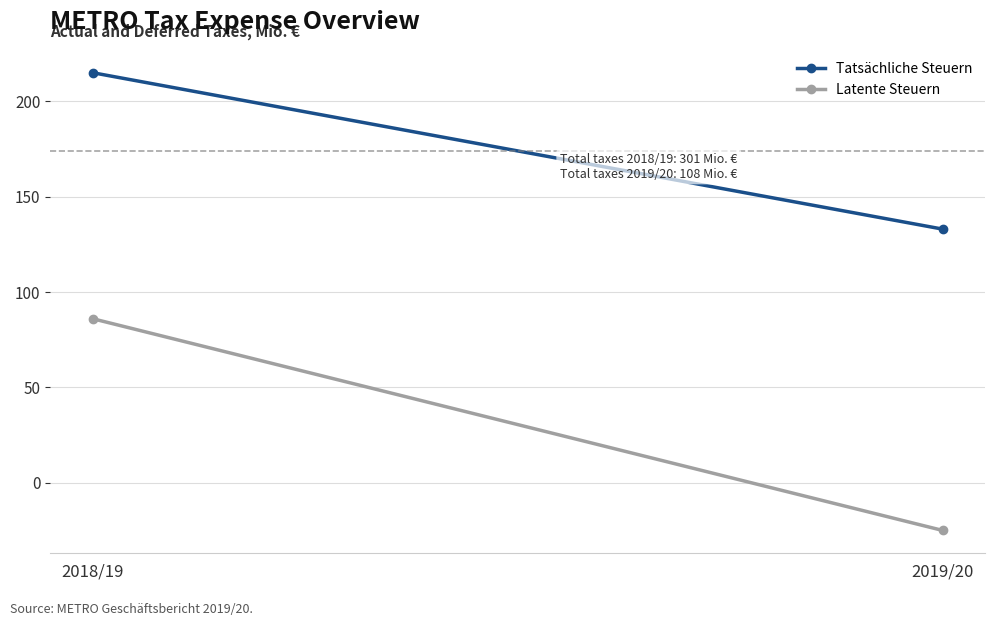

How many values in the Latente Steuern series are below 86?

1